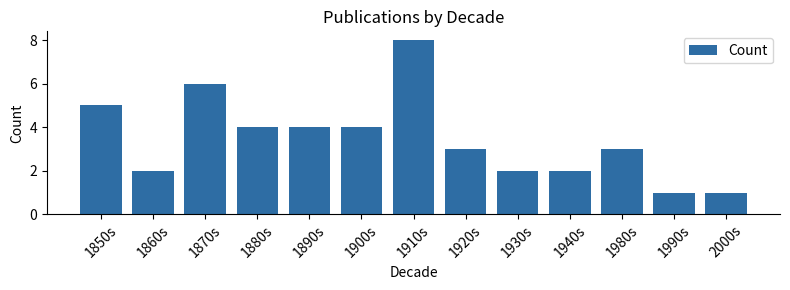

Reading left to right, extract all data points from this chart.

5	2	6	4	4	4	8	3	2	2	3	1	1